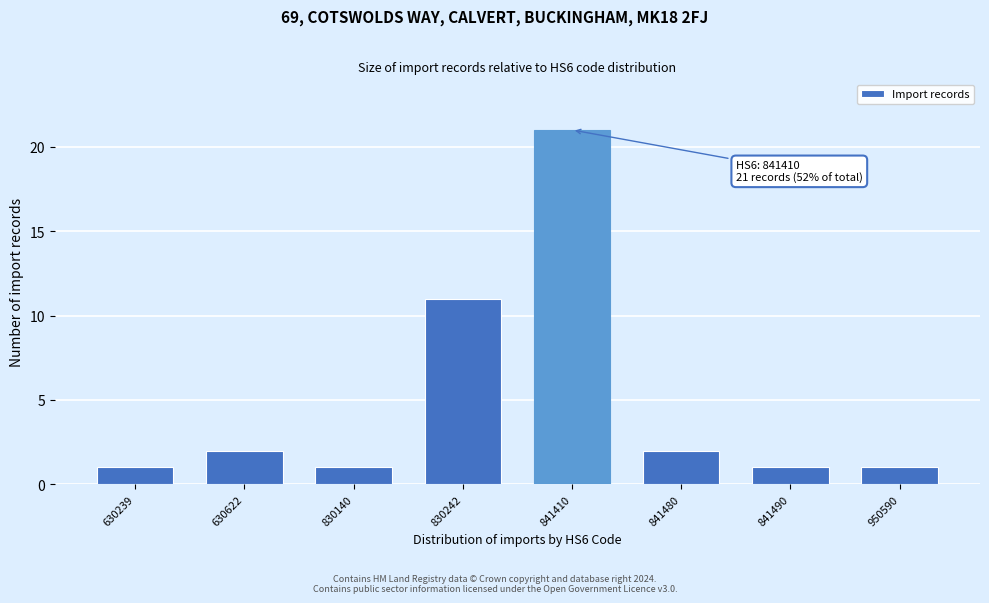

Reading left to right, extract all data points from this chart.

630239=1	630622=2	830140=1	830242=11	841410=21	841480=2	841490=1	950590=1